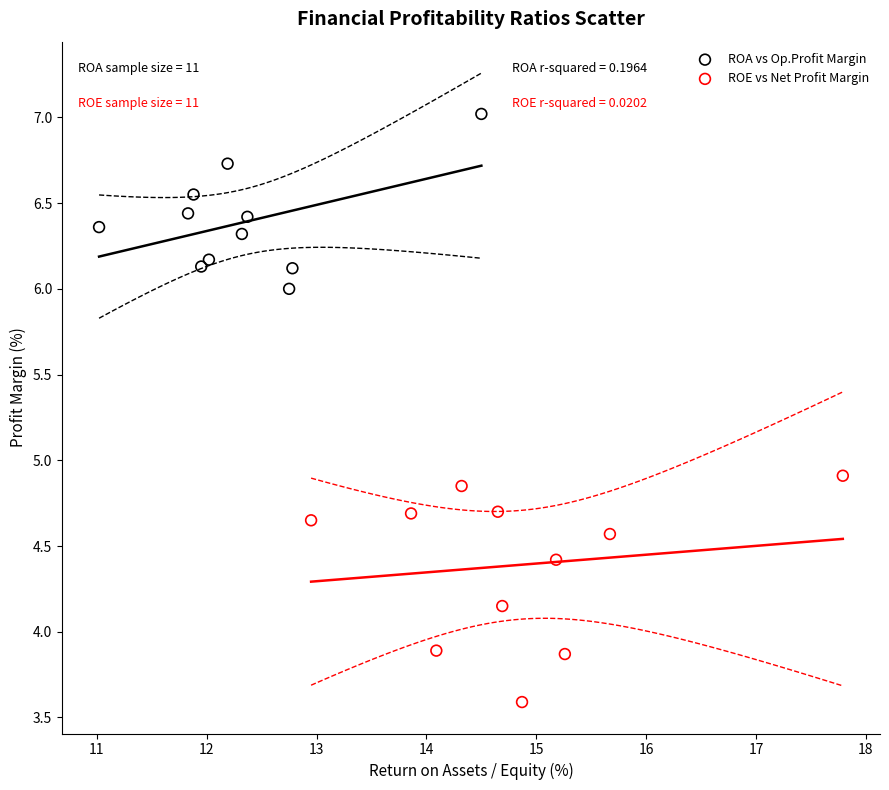

Which series contains the lowest Y value?

ROE vs Net Profit Margin